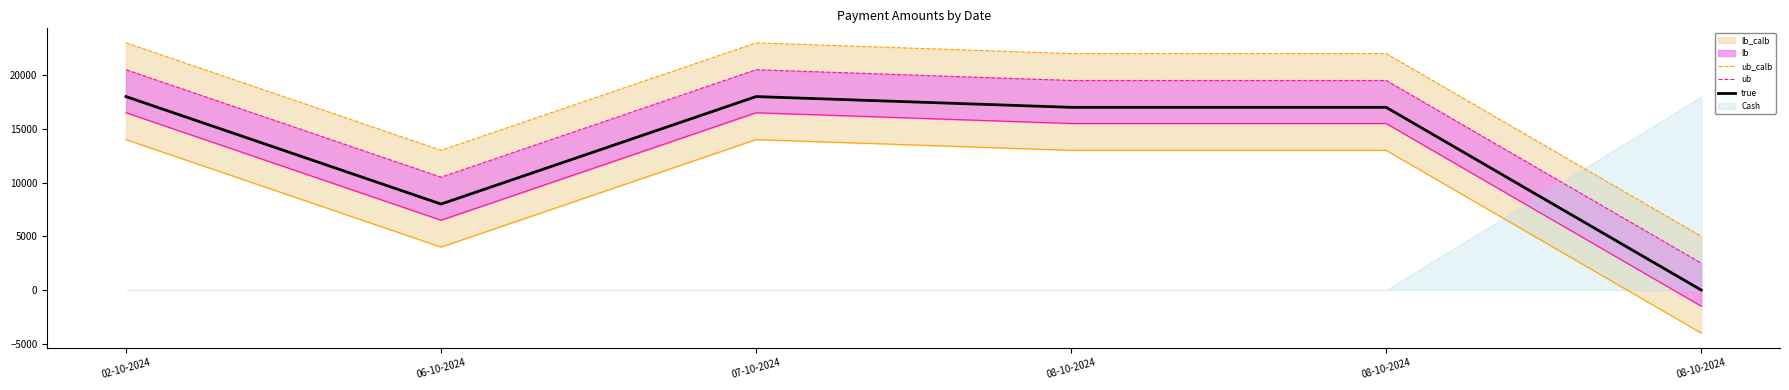

Between 06-10-2024 and 02-10-2024, which is larger?

02-10-2024